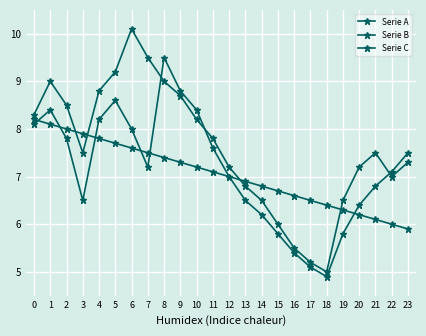

Is this an area chart (filled region under the line)?

No